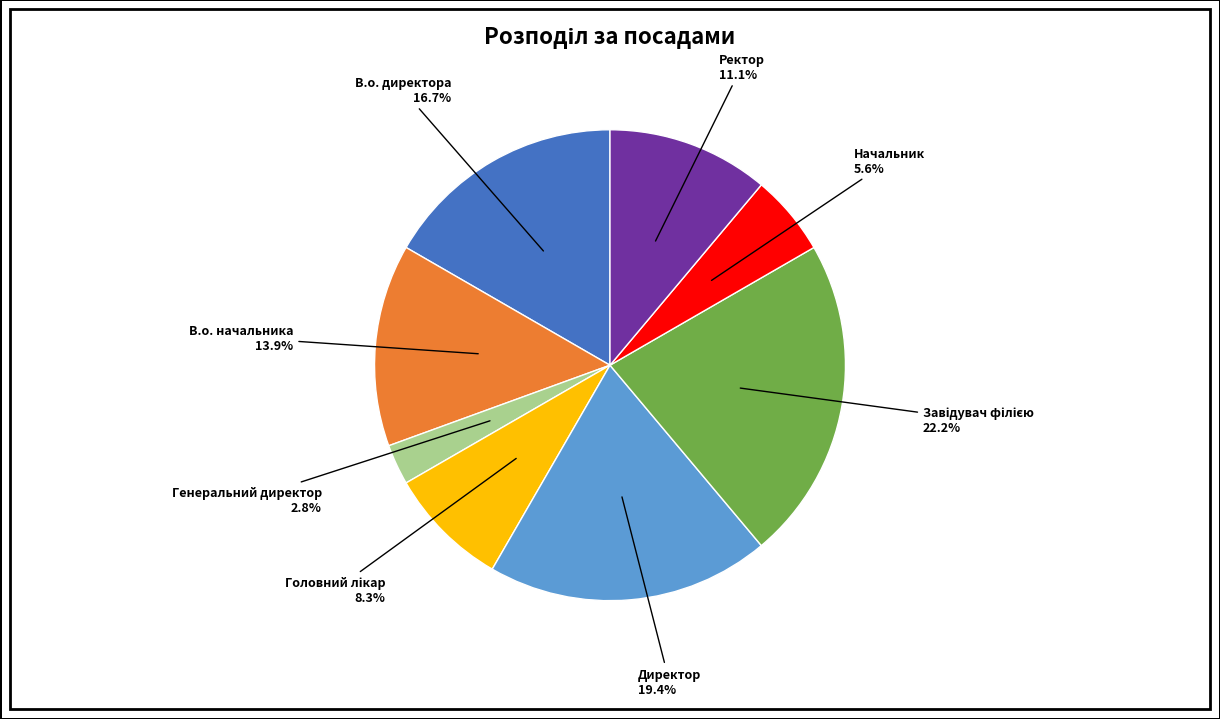

Is there any slice that represents more than half of the pie?

No